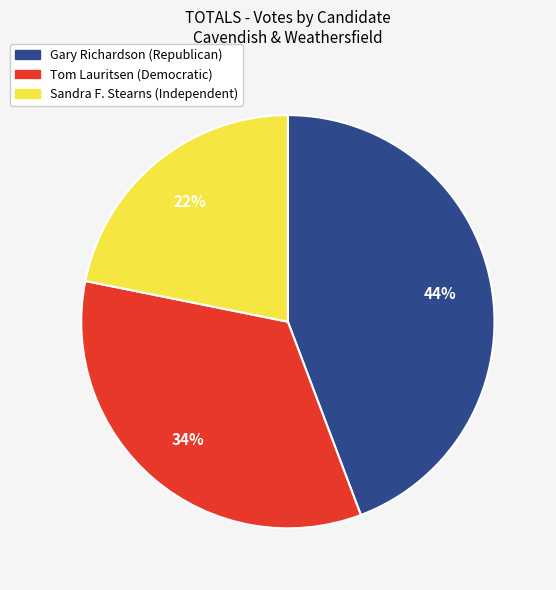

Is there a majority slice in this chart?

No